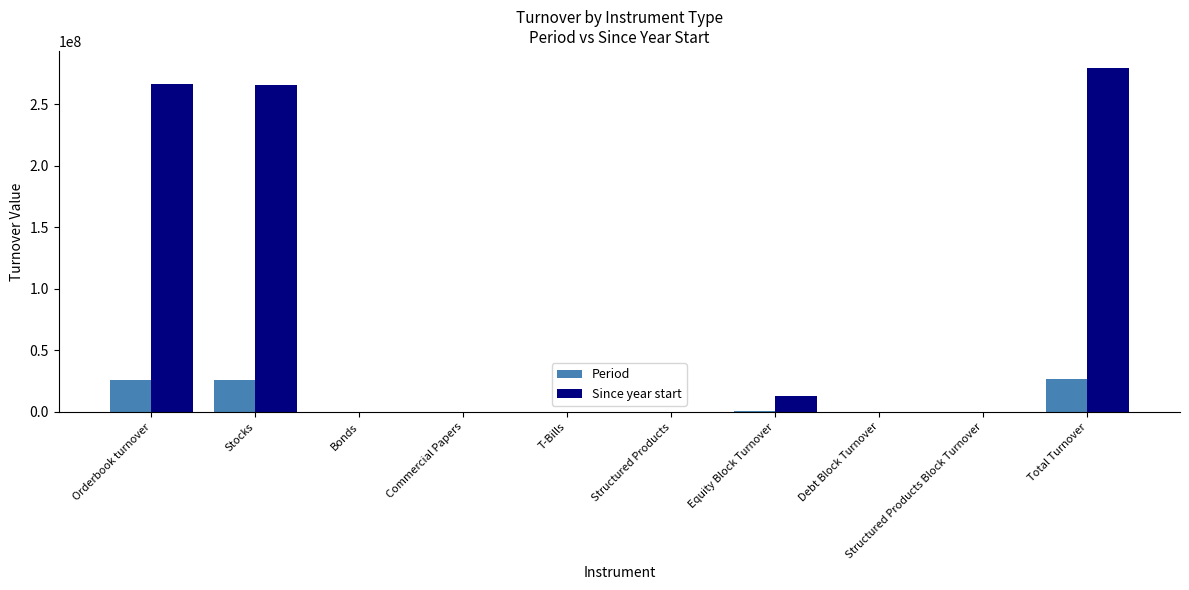

What is the sum of all Since year start values?

824852191.7